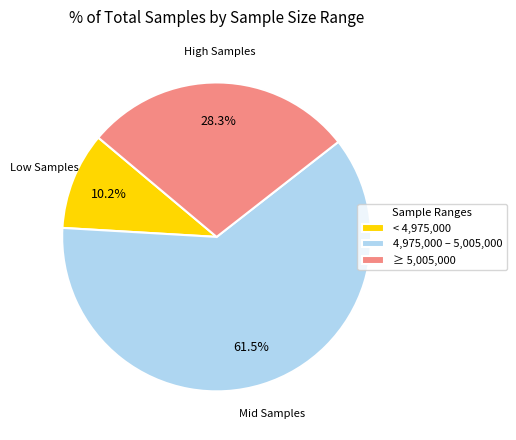

How many slices are in this pie chart?

3